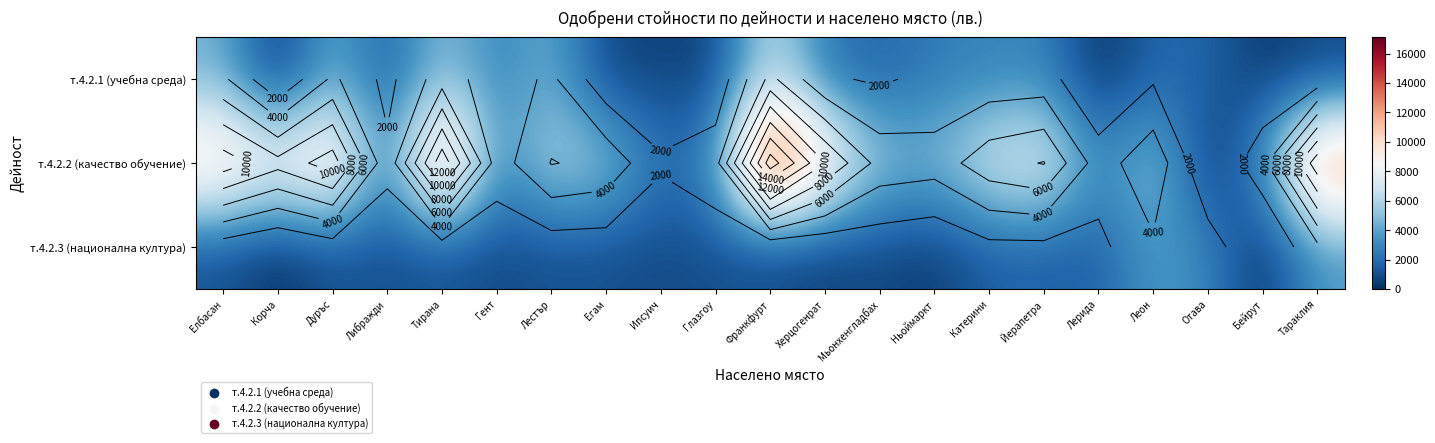

List the labels in order of т.4.2.3 (национална култура) value, largest first.

Леон, Тараклия, Отава, Катерини, Йерапетра, Лерида, Елбасан, Дуръс, Либражди, Тирана, Лестър, Глазгоу, Егам, Ипсуич, Гент, Мьонхенгладбах, Франкфурт, Херцогенрат, Ньоймаркт, Корча, Бейрут